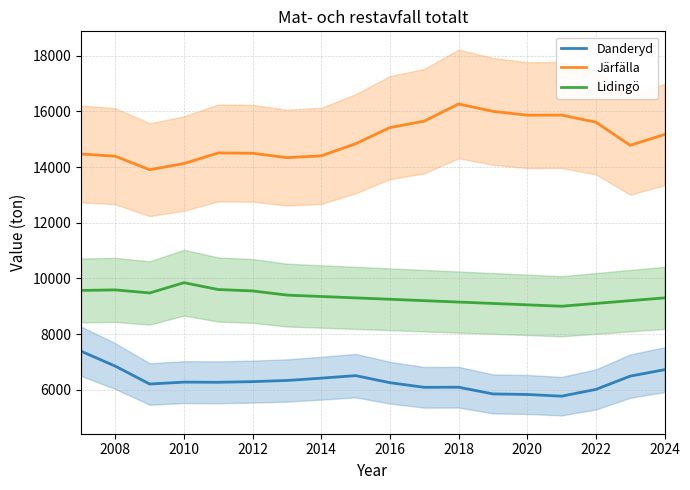

What is the difference between the second highest and second lowest values in the Järfälla series?

1875